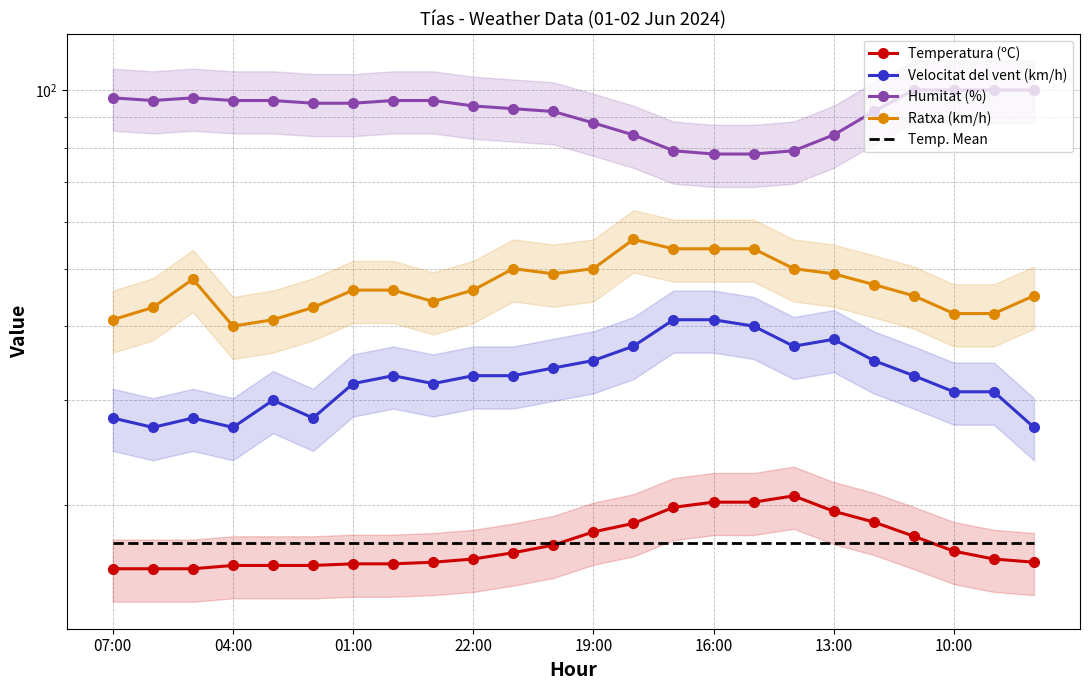

What is the sum of all Temperatura (ºC) values?

414.2